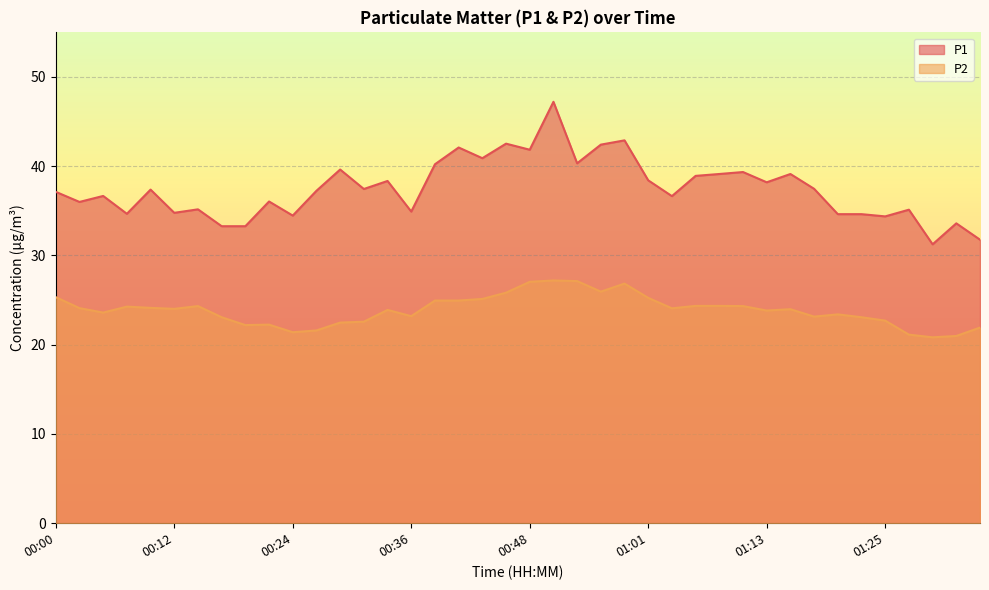

Reading left to right, transcribe all the data shown in this chart.

P1: 00:00=37.1	00:02=36.0	00:05=36.7	00:07=34.7	00:10=37.4	00:12=34.8	00:14=35.2	00:17=33.3	00:19=33.3	00:22=36.0	00:24=34.5	00:26=37.2	00:29=39.6	00:31=37.5	00:34=38.4	00:36=34.9	00:39=40.2	00:41=42.1	00:44=40.9	00:46=42.5	00:48=41.9	00:51=47.2	00:53=40.3	00:56=42.4	00:58=42.9	01:01=38.4	01:03=36.6	01:05=38.9	01:08=39.1	01:10=39.4	01:13=38.2	01:15=39.1	01:18=37.5	01:20=34.6	01:22=34.6	01:25=34.4	01:27=35.1	01:30=31.2	01:32=33.6	01:35=31.8
P2: 00:00=25.3	00:02=24.1	00:05=23.6	00:07=24.3	00:10=24.1	00:12=24.0	00:14=24.3	00:17=23.1	00:19=22.2	00:22=22.2	00:24=21.4	00:26=21.6	00:29=22.5	00:31=22.6	00:34=23.9	00:36=23.2	00:39=24.9	00:41=24.9	00:44=25.1	00:46=25.8	00:48=27.1	00:51=27.2	00:53=27.1	00:56=25.9	00:58=26.9	01:01=25.2	01:03=24.1	01:05=24.4	01:08=24.4	01:10=24.3	01:13=23.8	01:15=24.0	01:18=23.1	01:20=23.4	01:22=23.1	01:25=22.7	01:27=21.1	01:30=20.8	01:32=21.0	01:35=21.9